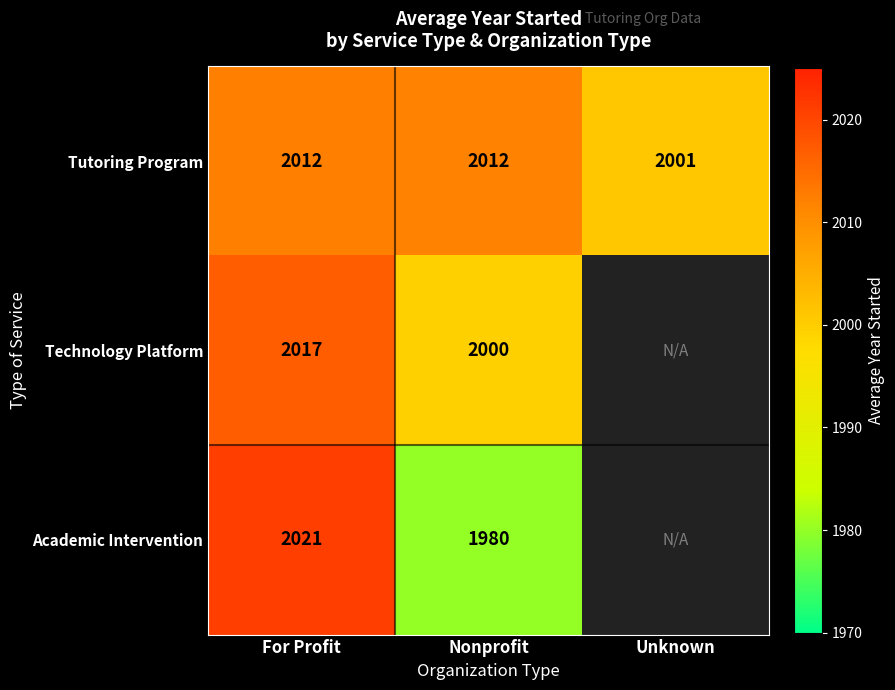

At how many categories does at least one series exceed 1980?

3